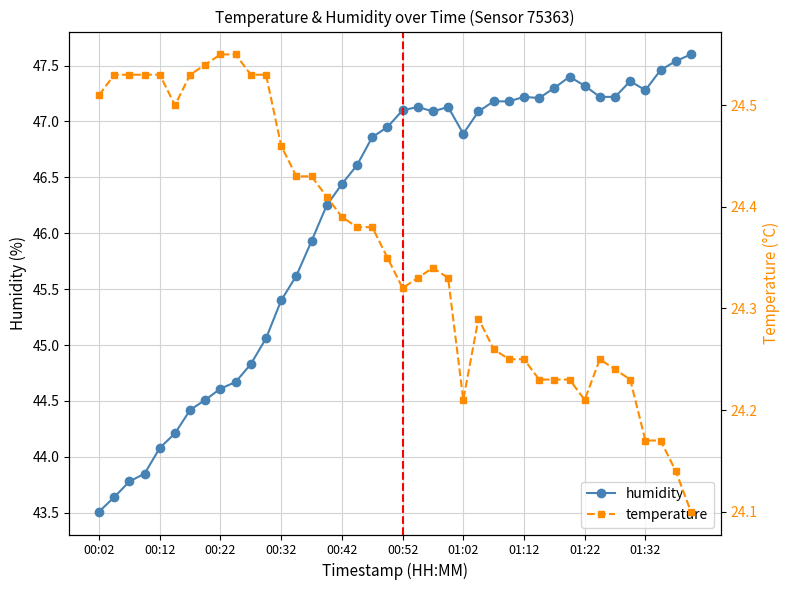

How many lines are shown in the chart?

2